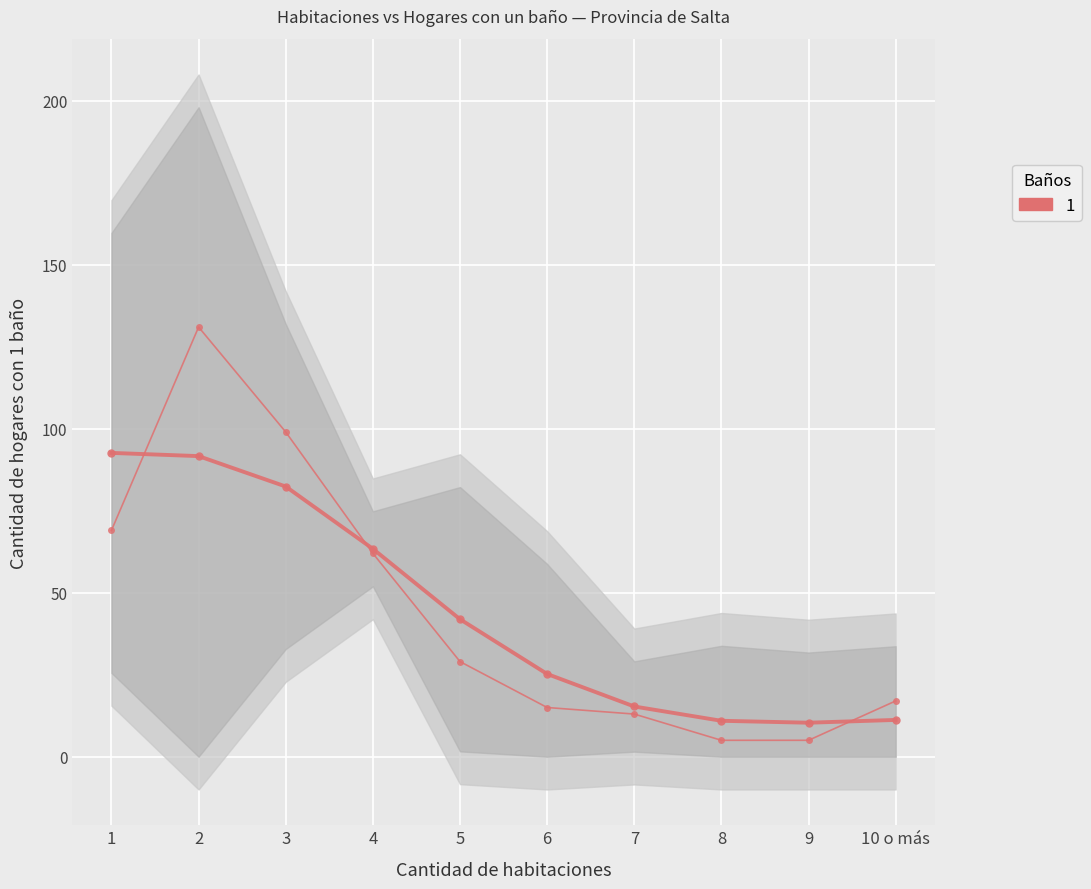

How many lines are shown in the chart?

1